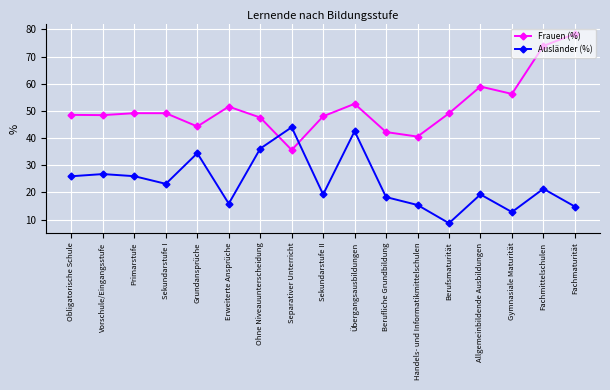

Which category has the lowest value across all series?

Berufsmaturität